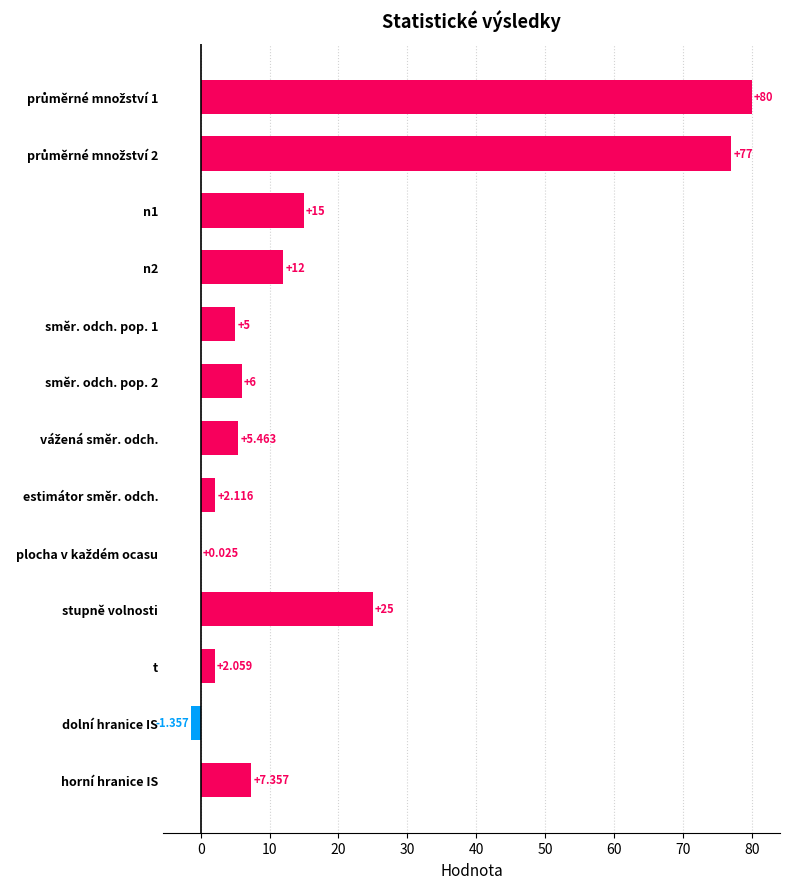

Where is the data nearest to the value 39?

stupně volnosti